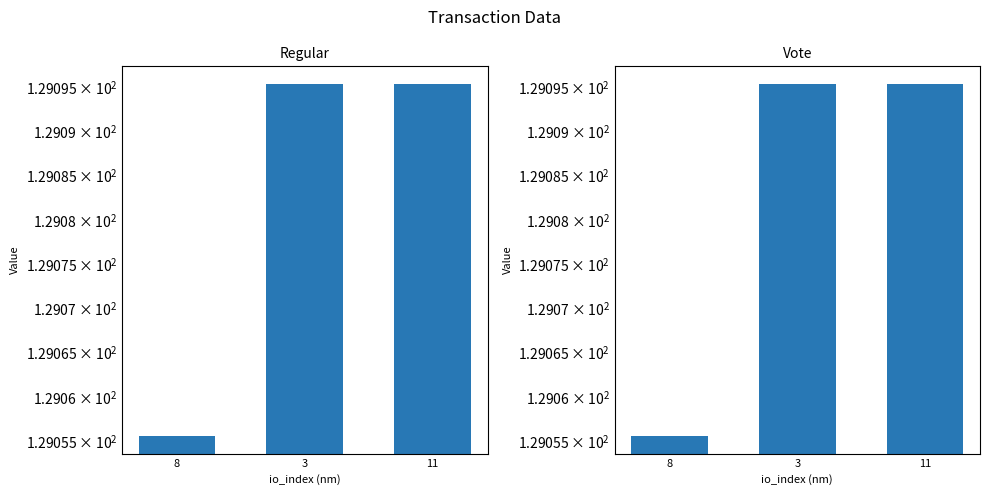

Which category has the lowest value in the Vote series?

8